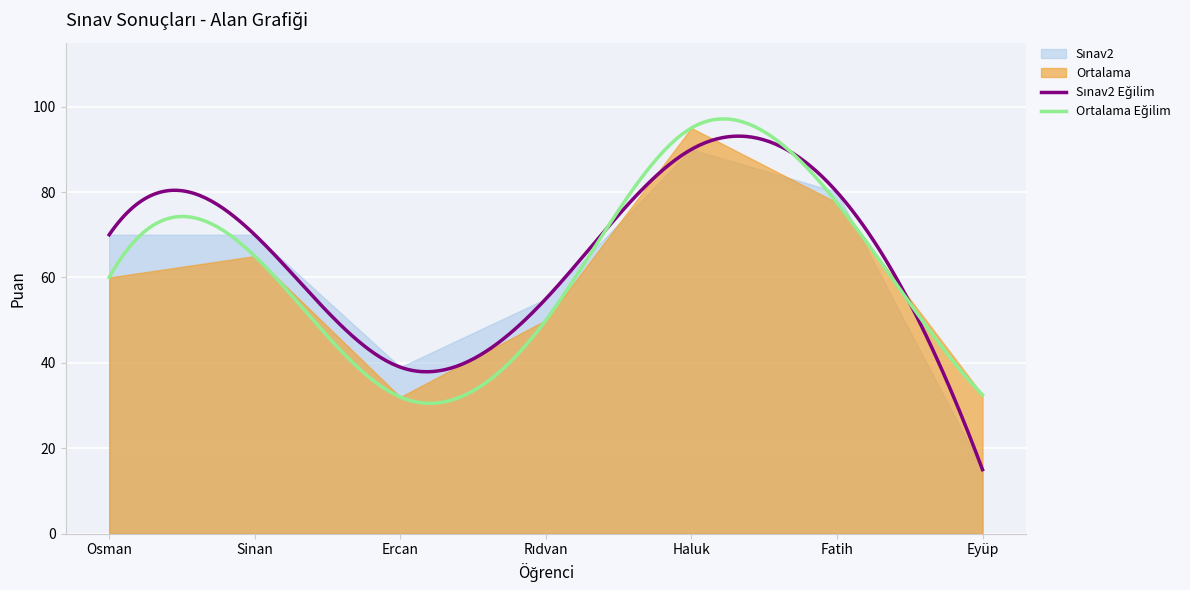

How many values in the Ortalama series exceed 60?

3